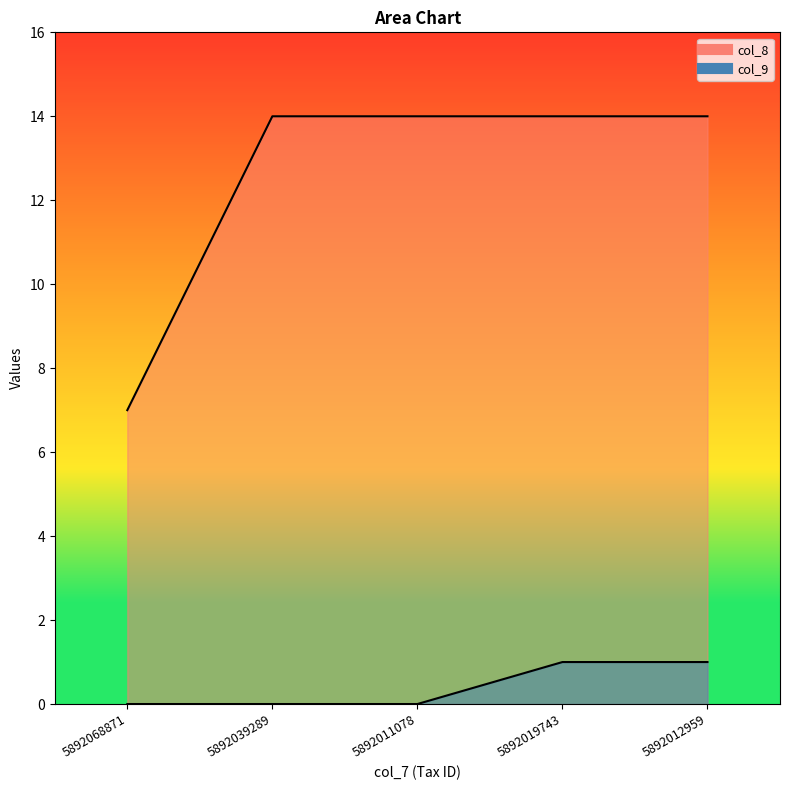

Is it true that col_9 equals 1 at 5892019743?

True